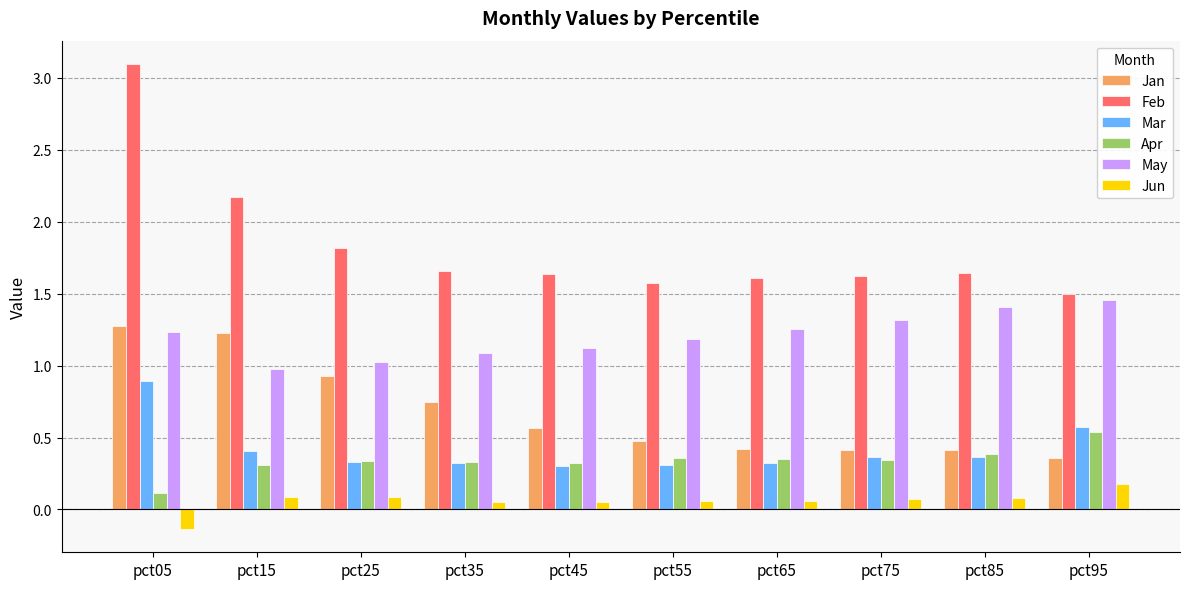

At which category is the sum across all series the highest?

pct05